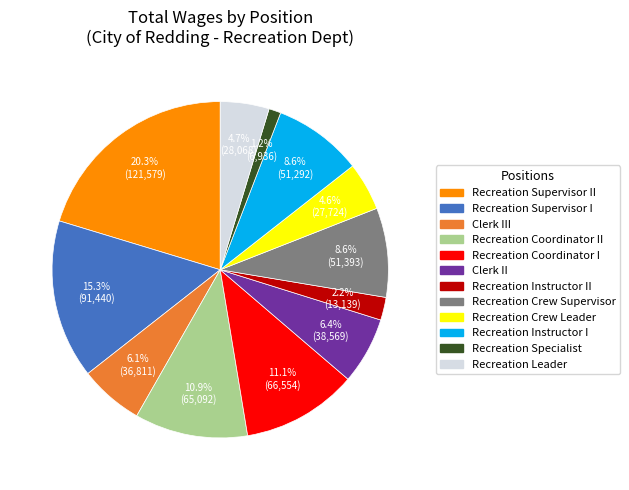

Is there any slice that represents more than half of the pie?

No